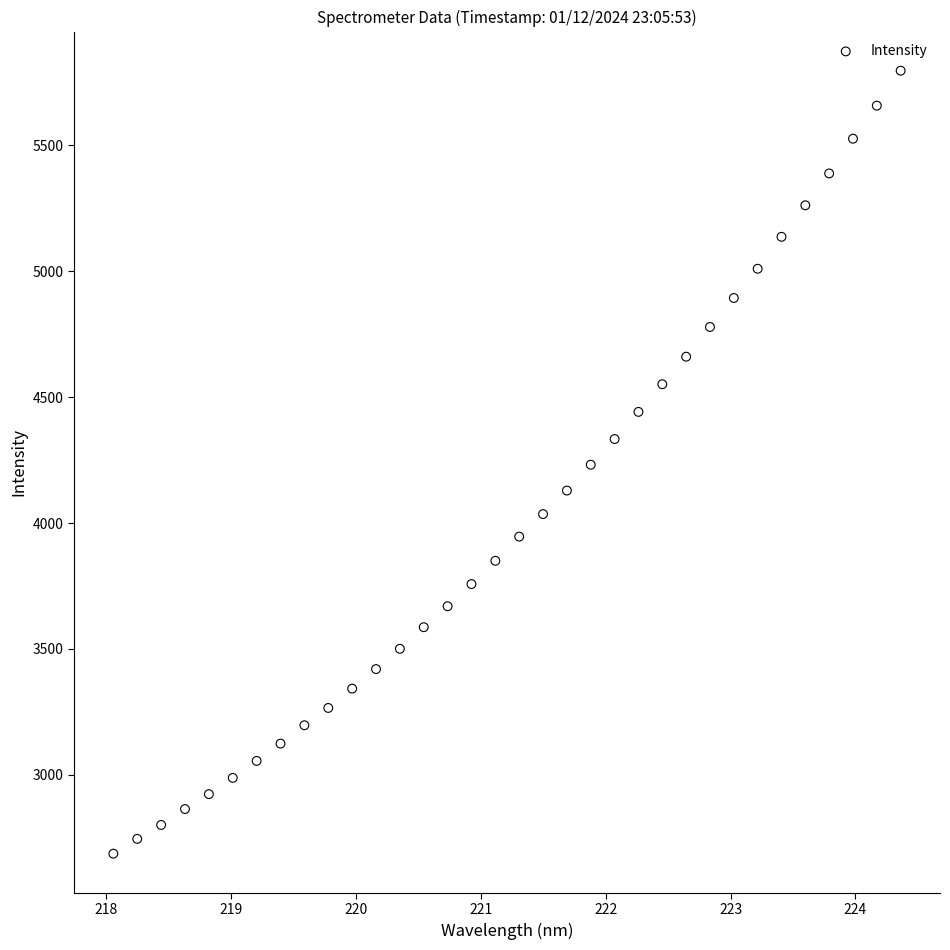

What is the range of Y values (max minus min)?

3107.6